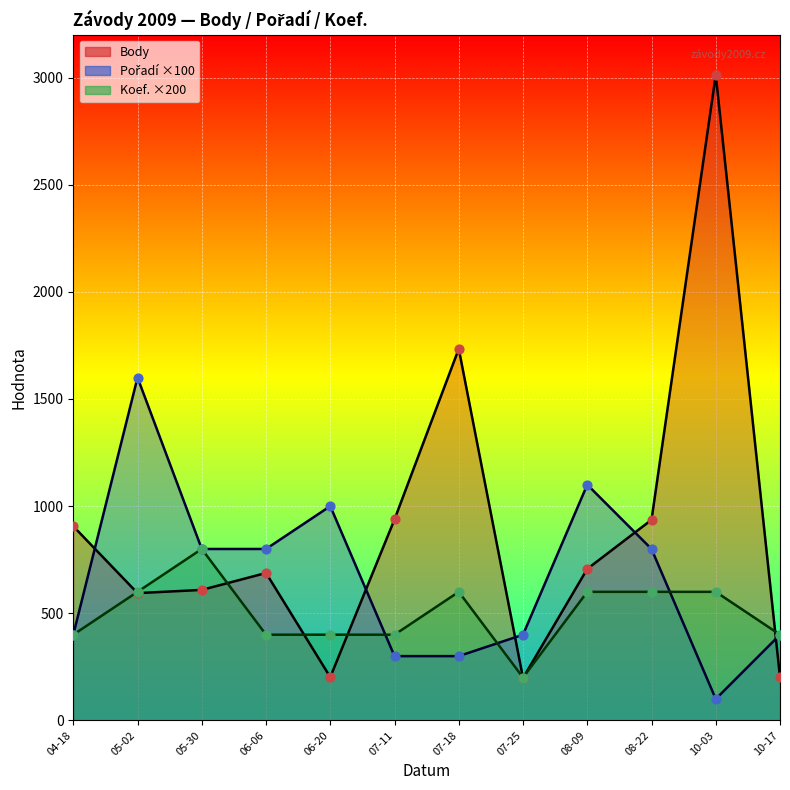

Which series contains the highest Y value?

Body (pts)